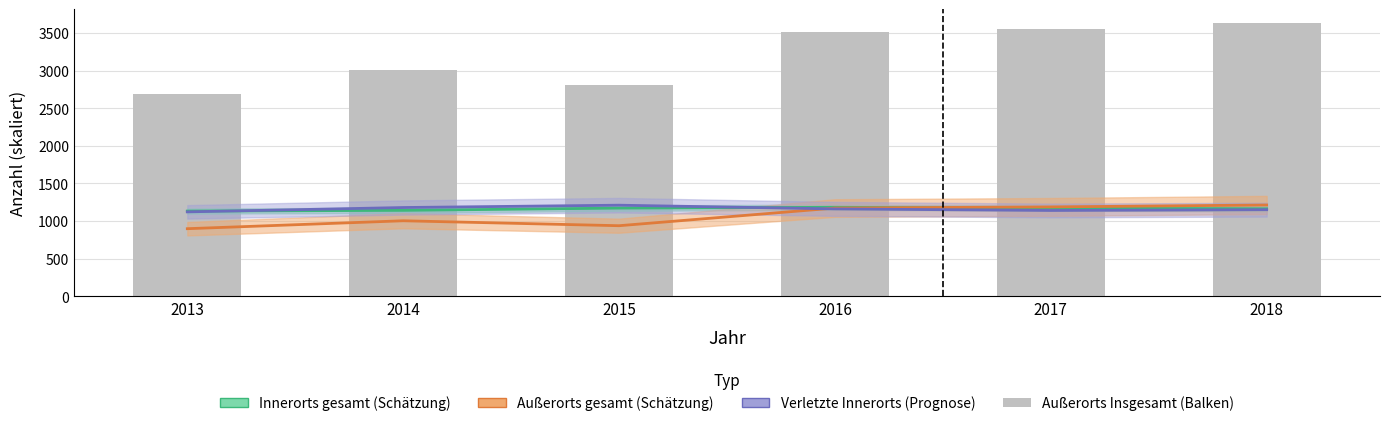

What is the sum of the values at 2014 and 2016?

6520